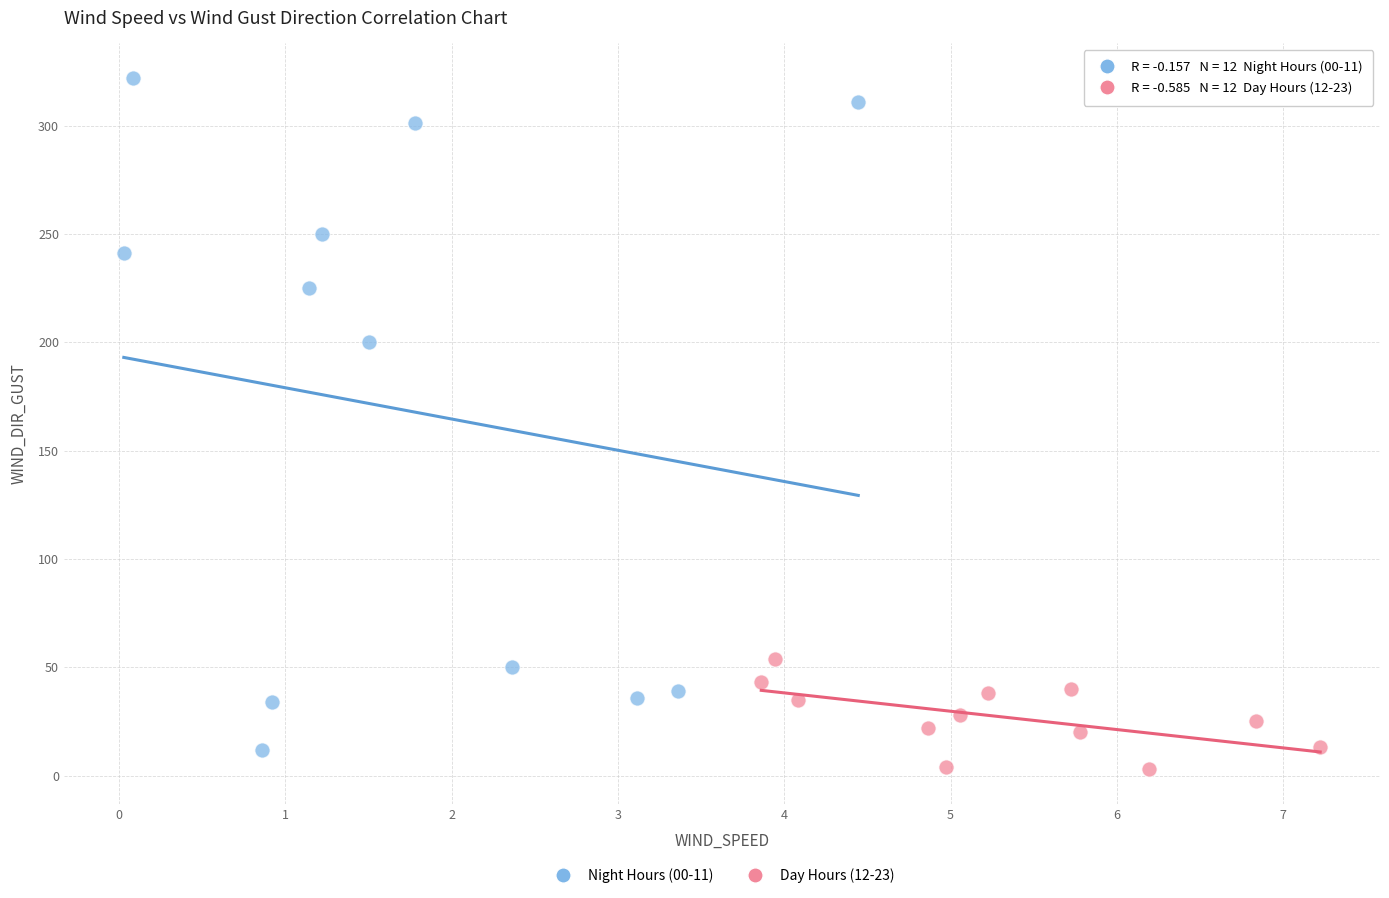

What are all the series names shown in the legend?

Night Hours (00-11), Day Hours (12-23)